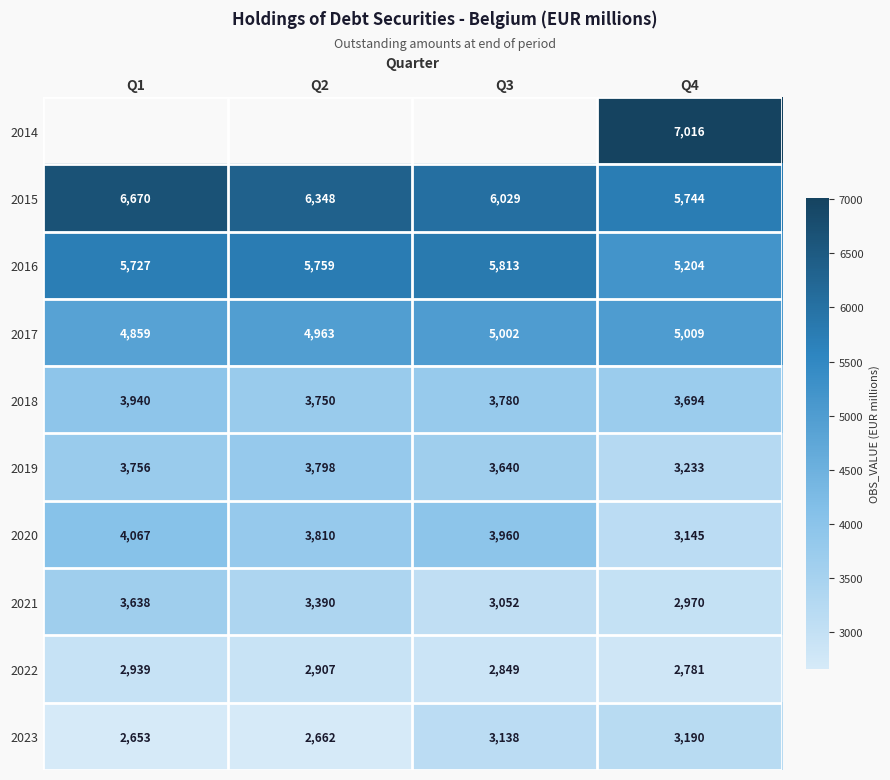

What is the approximate value of 2017 at Q4, to the nearest 10?

5010